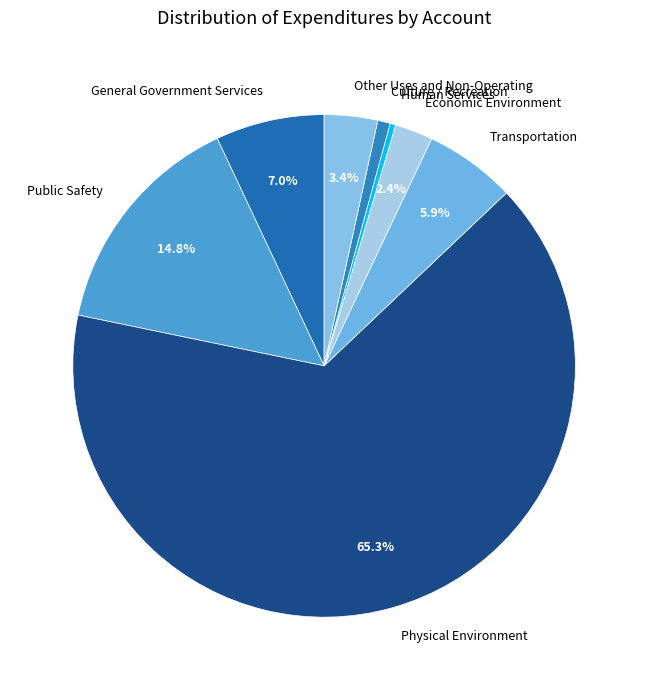

The General Government Services slice represents 2% of the pie. True or false?

False